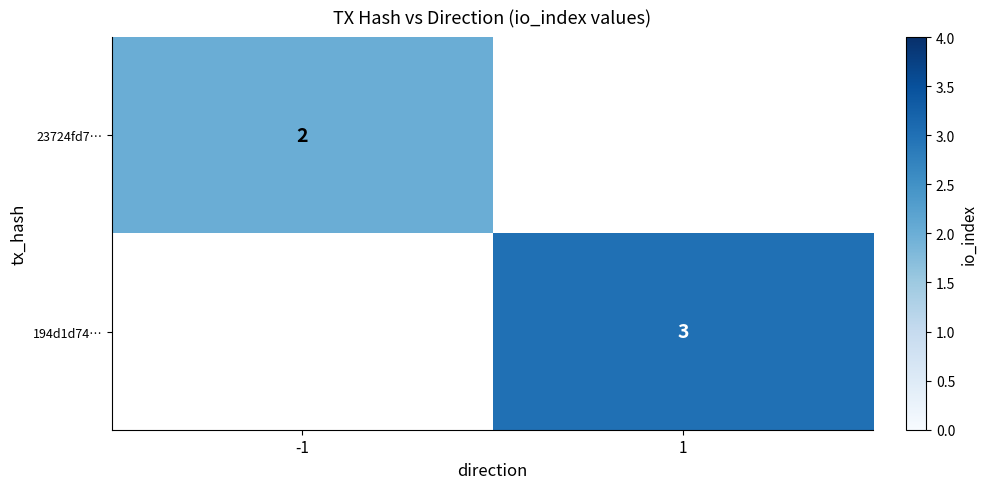

Is the value of 23724fd7… at -1 greater than the value of 194d1d74… at 1?

No